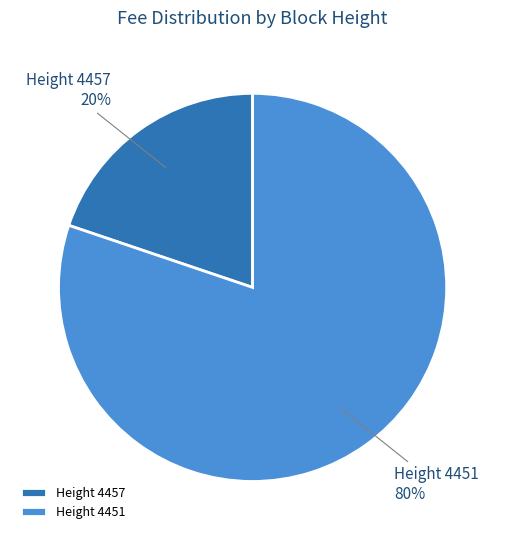

How many slices are in this pie chart?

2